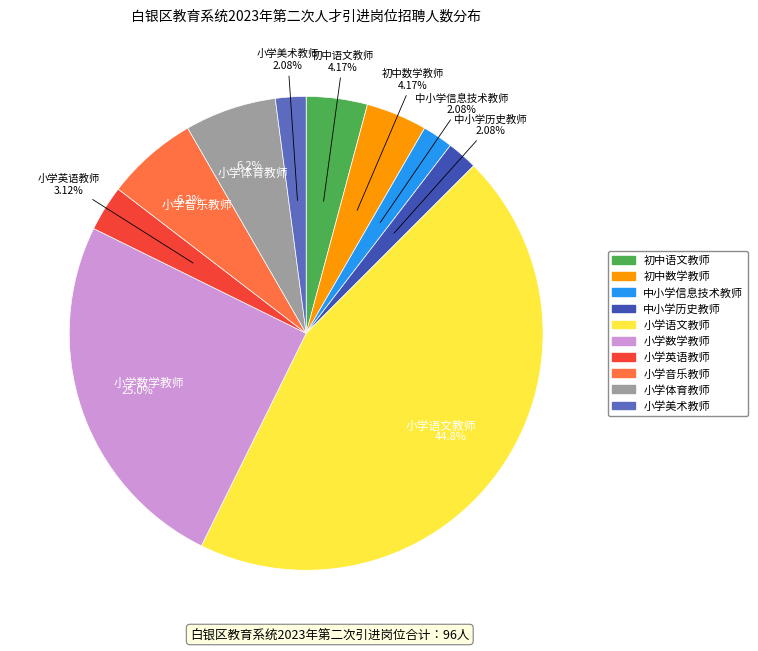

To the nearest percent, what percentage of the pie is 小学体育教师?

6%